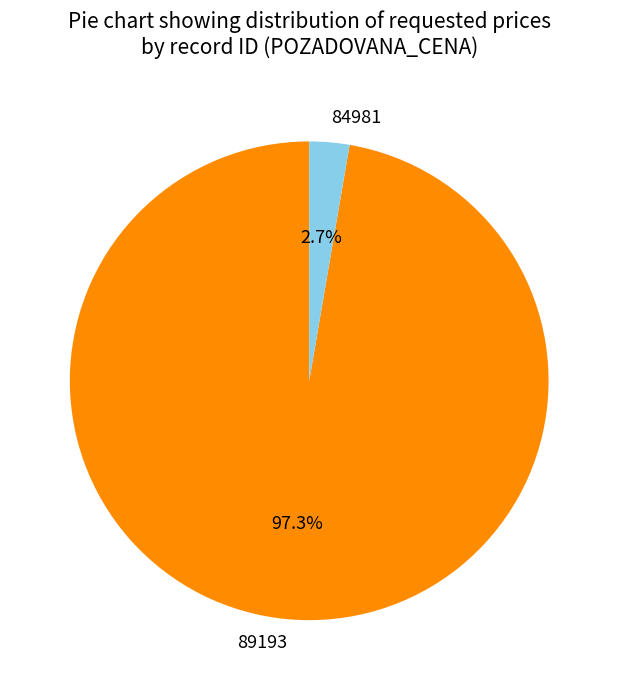

Count the number of slices in the pie.

2